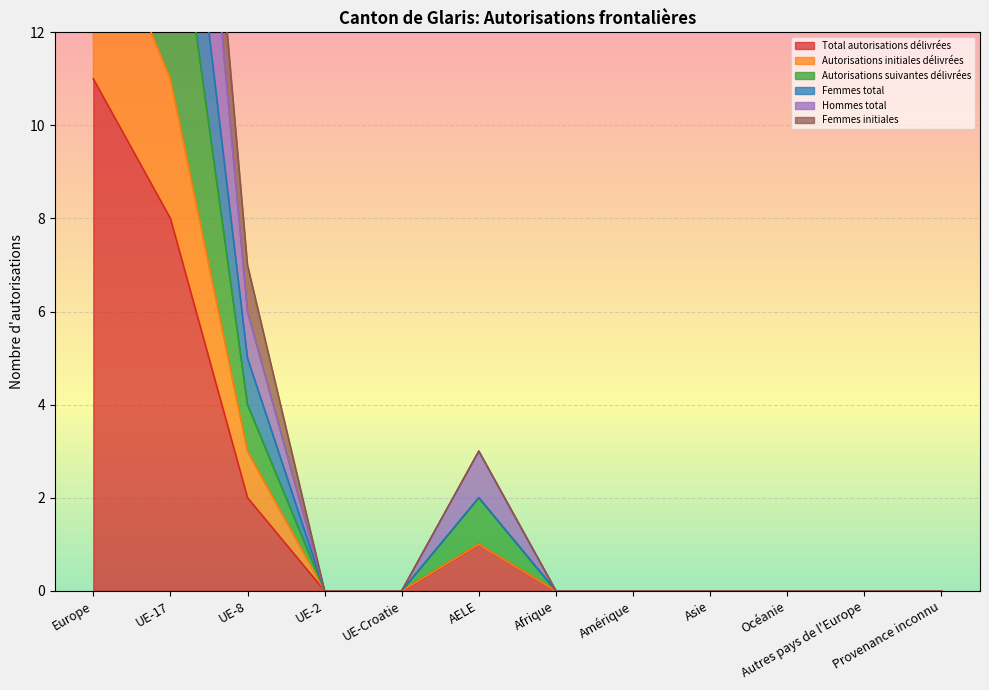

How many positive values does the Autorisations suivantes délivrées series have?

4